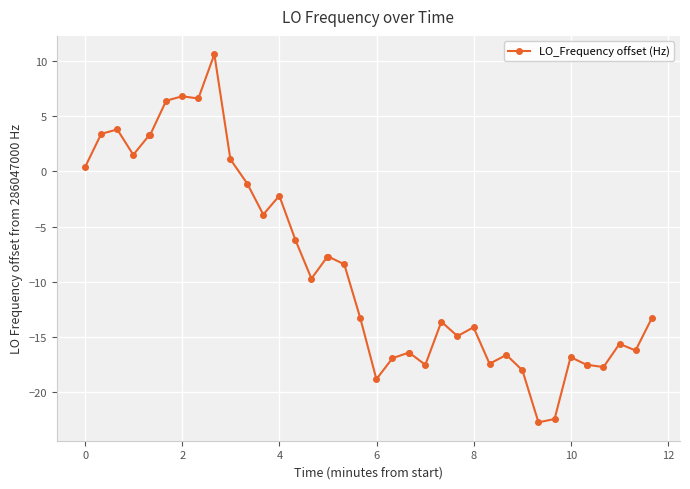

What is the average value?

-8.8